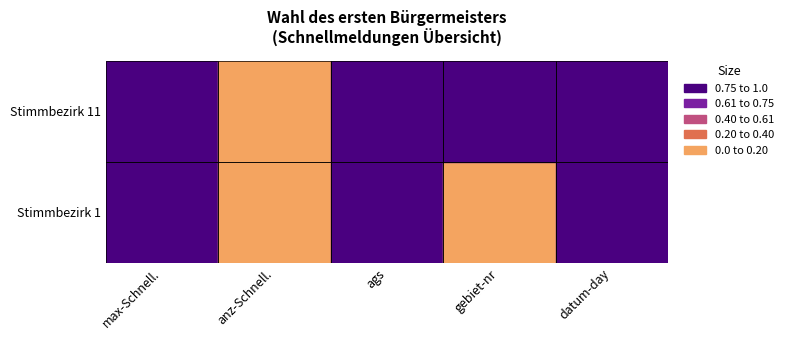

At 4, list the series in order from smallest to largest.

Stimmbezirk 1, Stimmbezirk 11